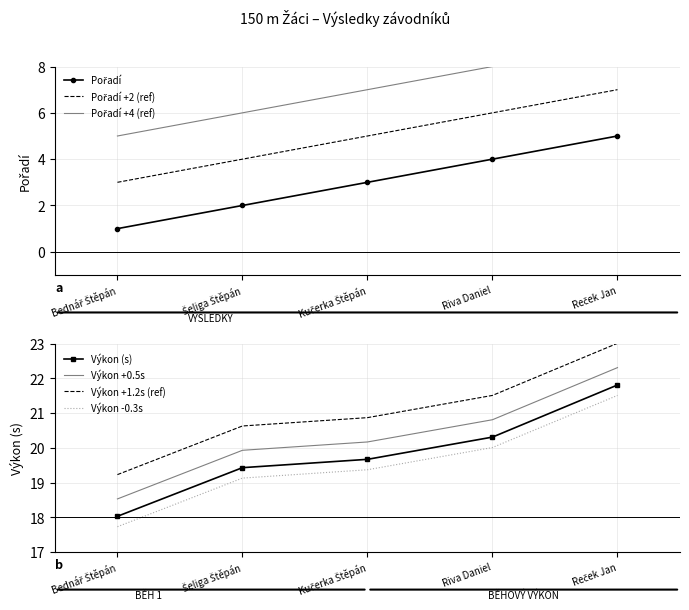

Which category has the lowest value across all series?

Bednář Štěpán